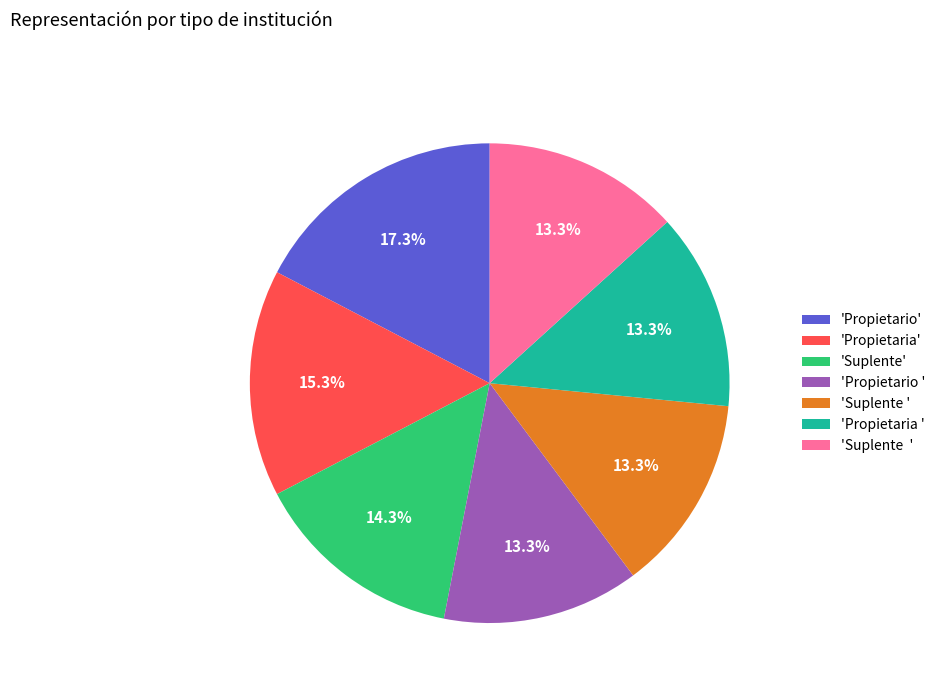

Is there any slice that represents more than half of the pie?

No